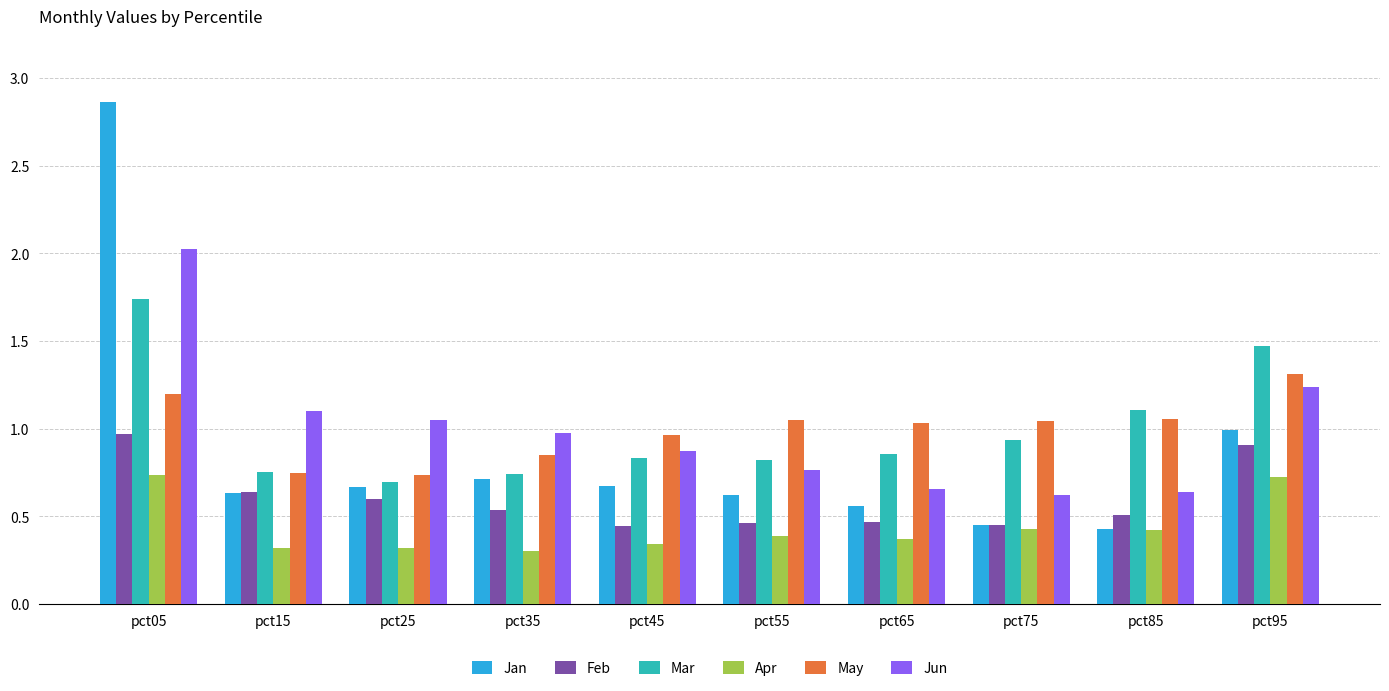

What is the difference between the May values at pct45 and pct55?

0.1